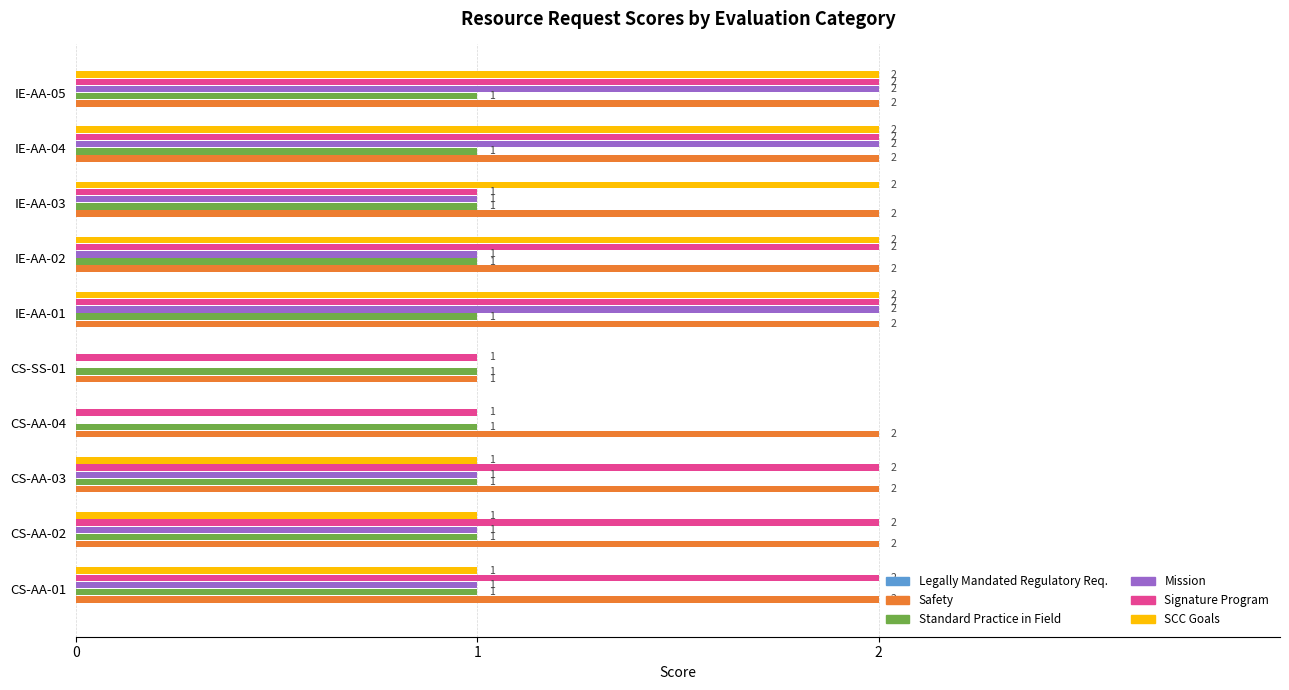

What is the total value across all series at CS-AA-03?

7